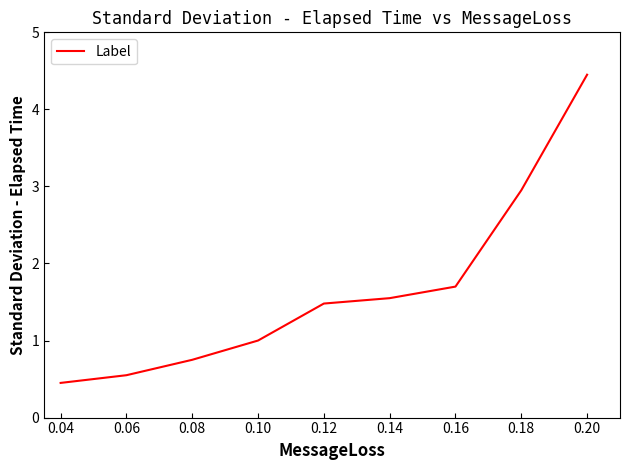

Is it true that the value at 0.18 is 1.7?

False